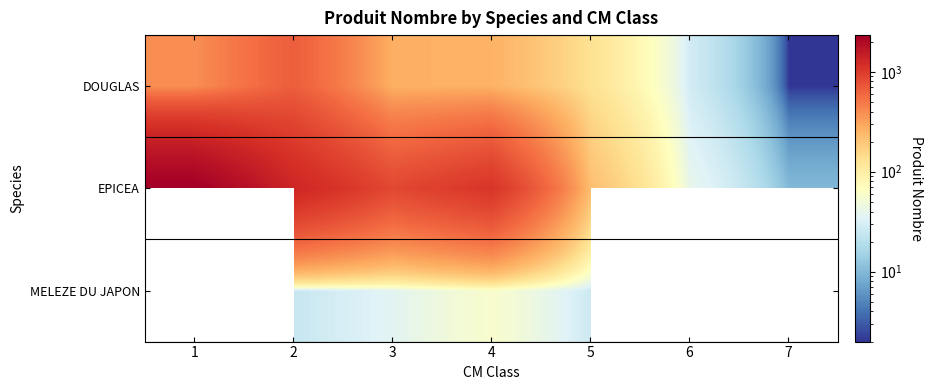

At which category is the sum across all series the highest?

2